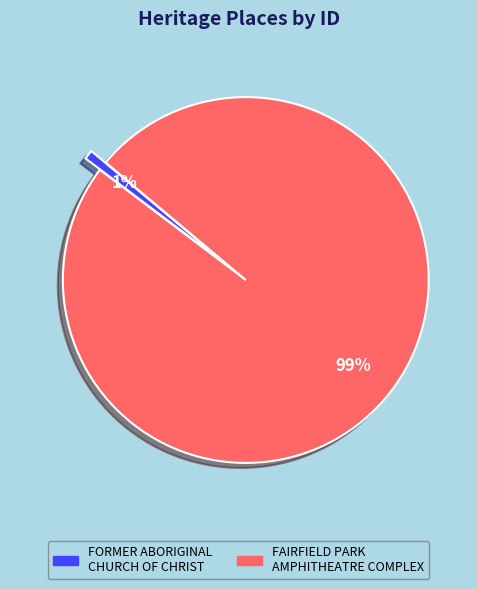

Count the number of slices in the pie.

2